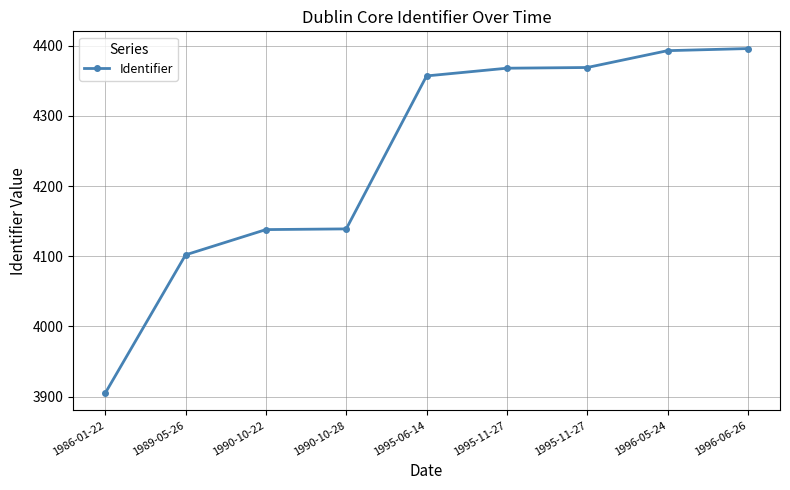

Count the number of categories in the chart.

9